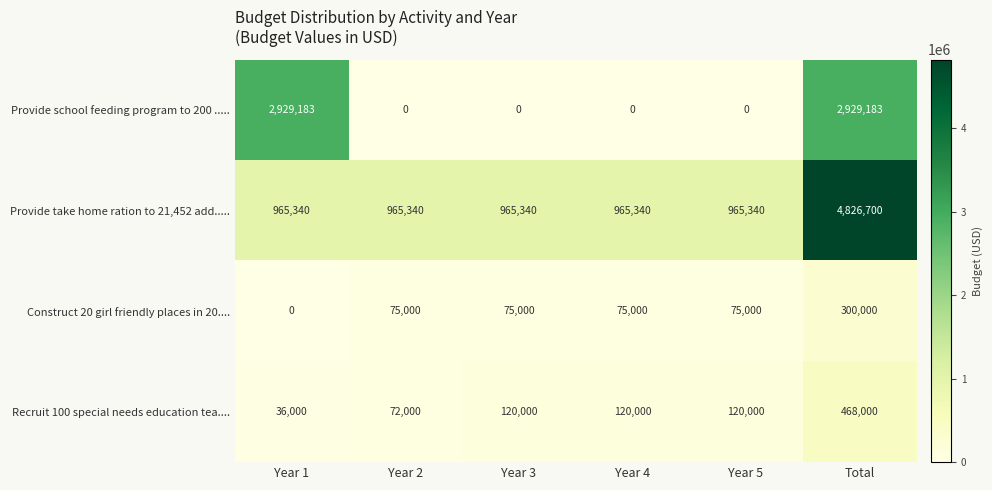

Count the Provide school feeding program to 200 ..... values in the range 0 to 2929183.

6